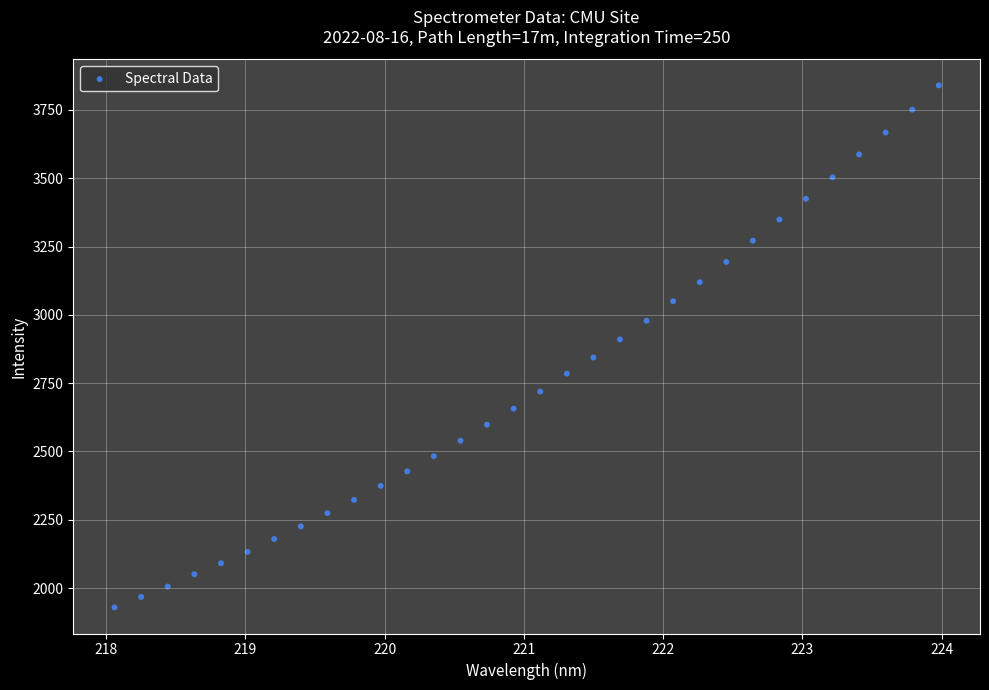

What is the range of X values (max minus min)?

5.9